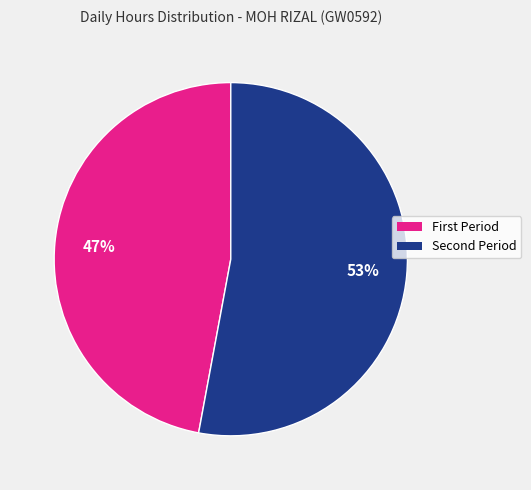

Is there a majority slice in this chart?

Yes